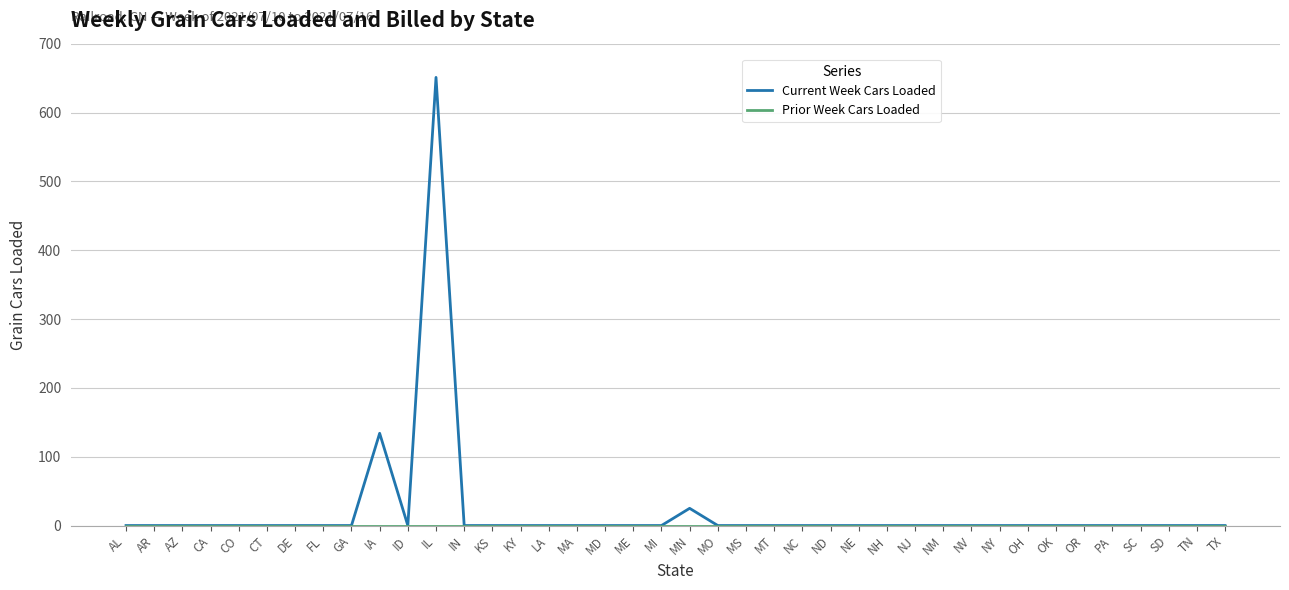

At how many categories does at least one series exceed 212?

1